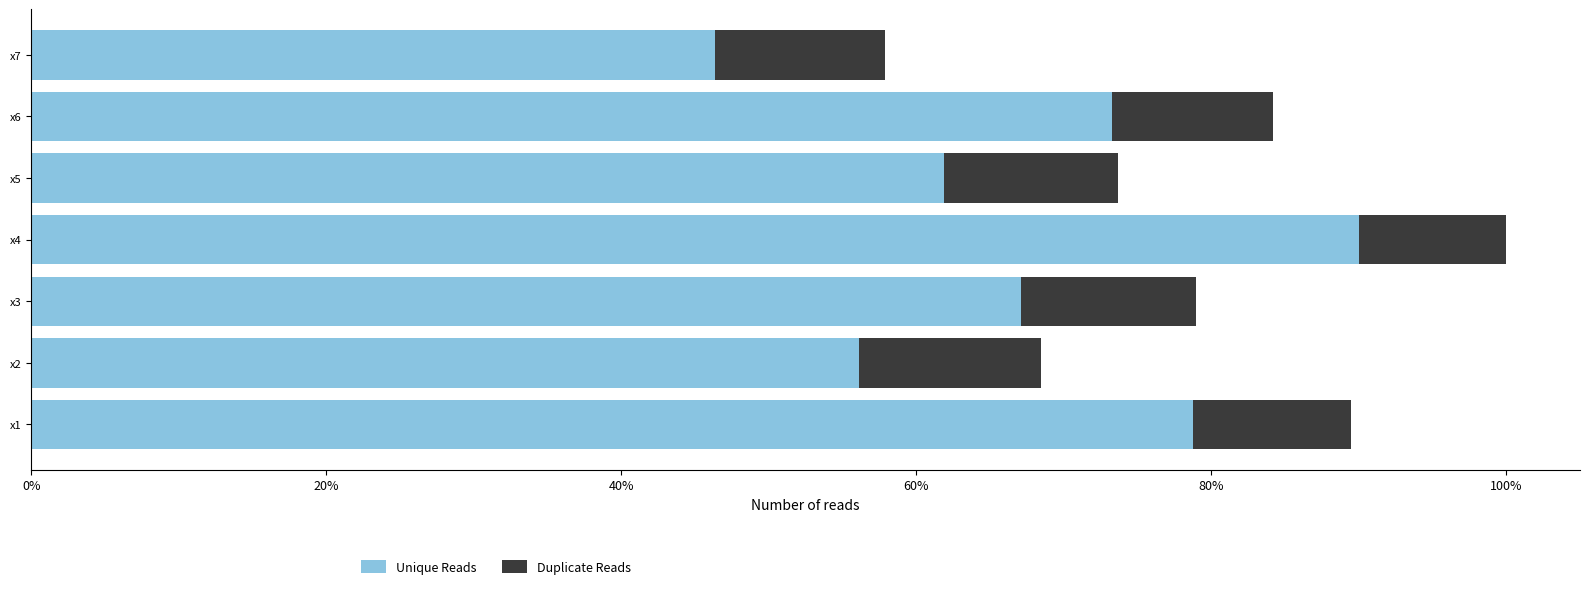

What is the sum of all Unique Reads values?

473.4